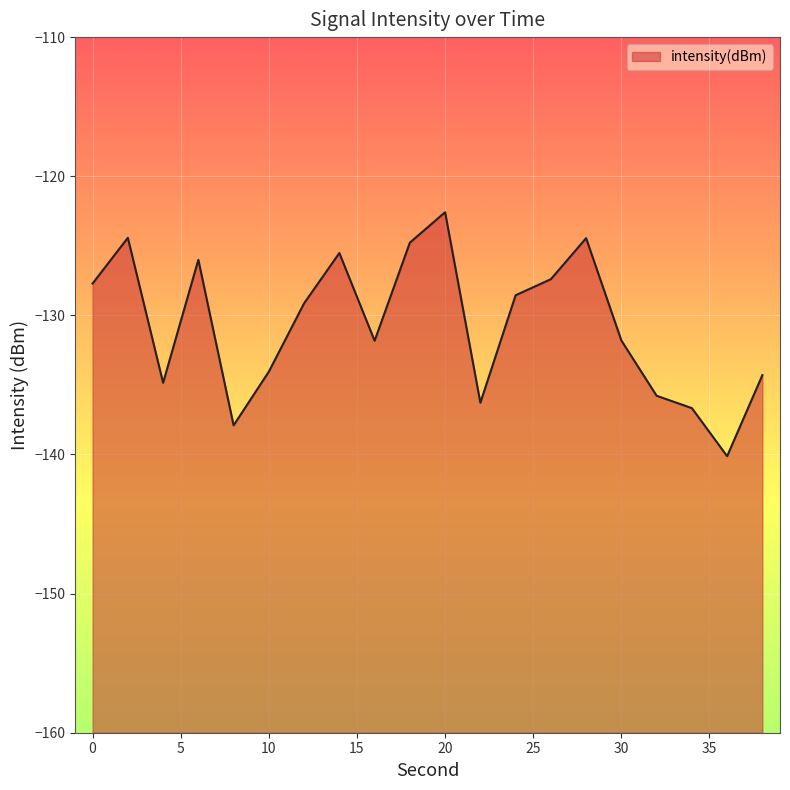

What is the sum of the values at 18 and 16?

-256.6